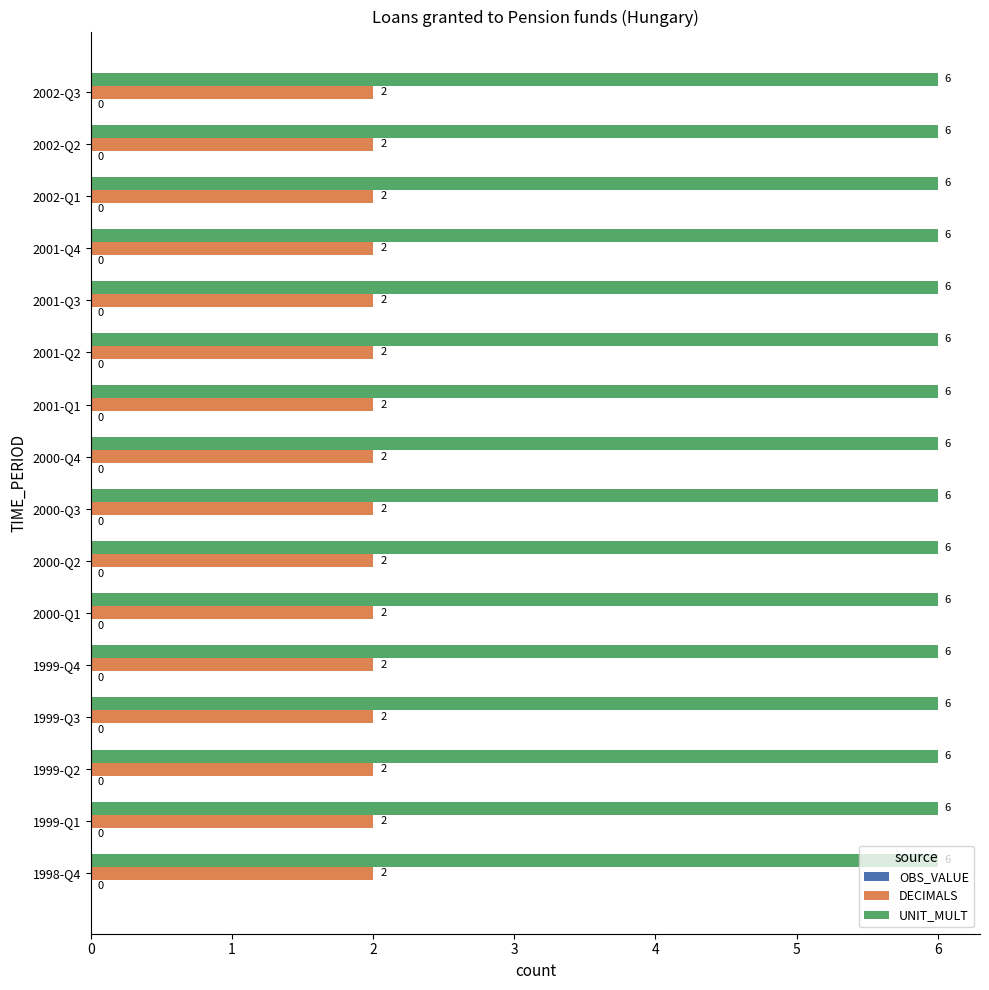

Is it true that UNIT_MULT equals 6 at 1998-Q4?

True